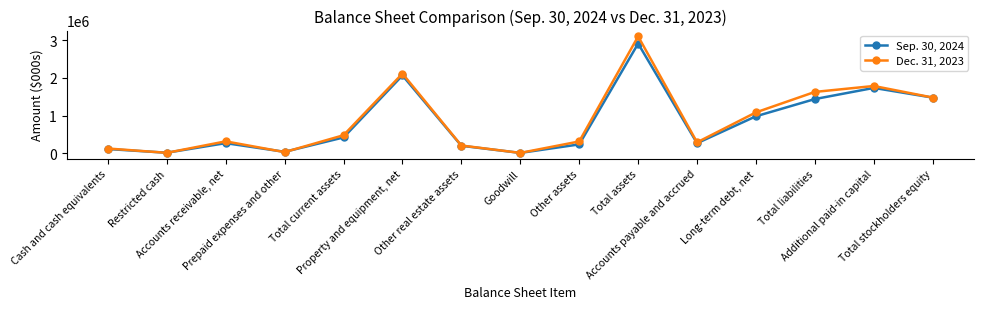

Is this an area chart (filled region under the line)?

No